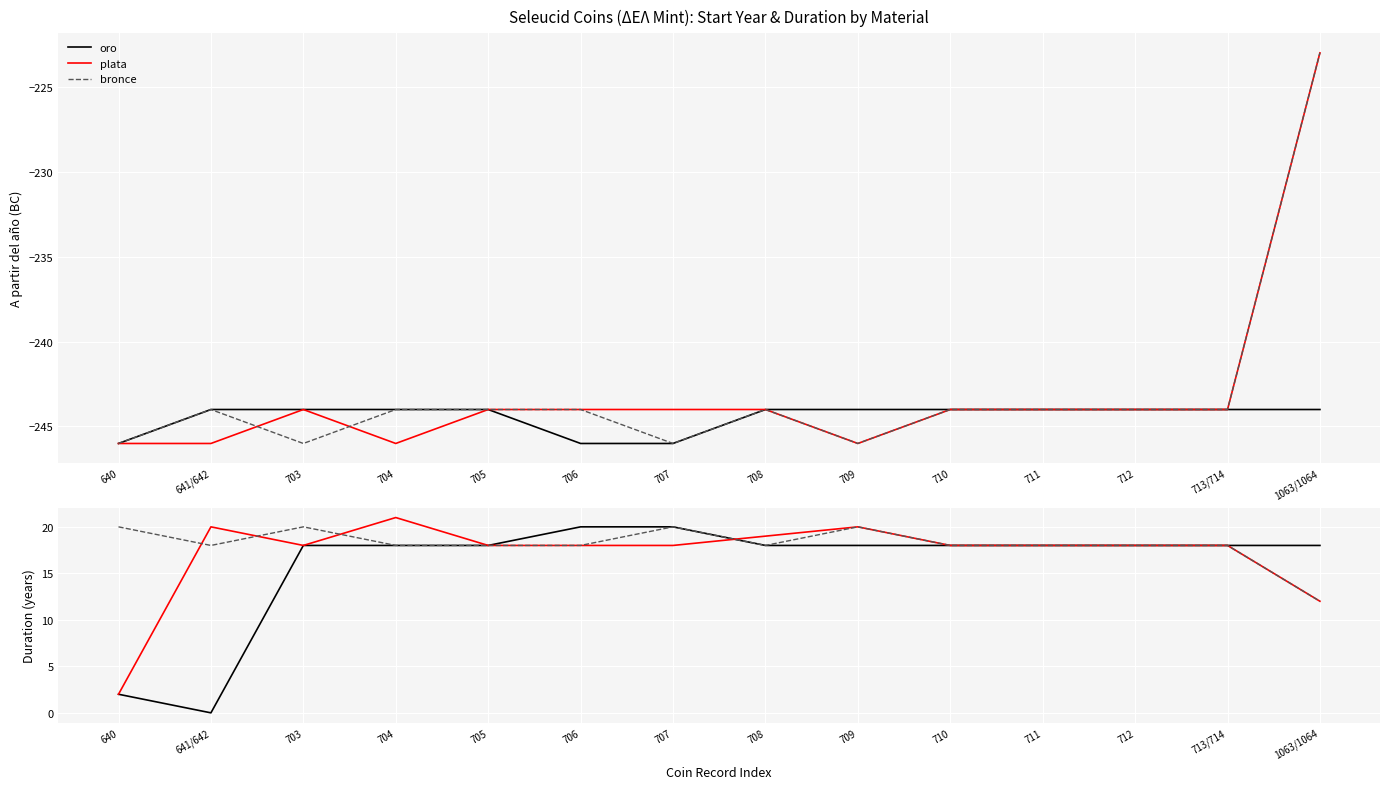

What are all the series names shown in the legend?

oro, plata, bronce